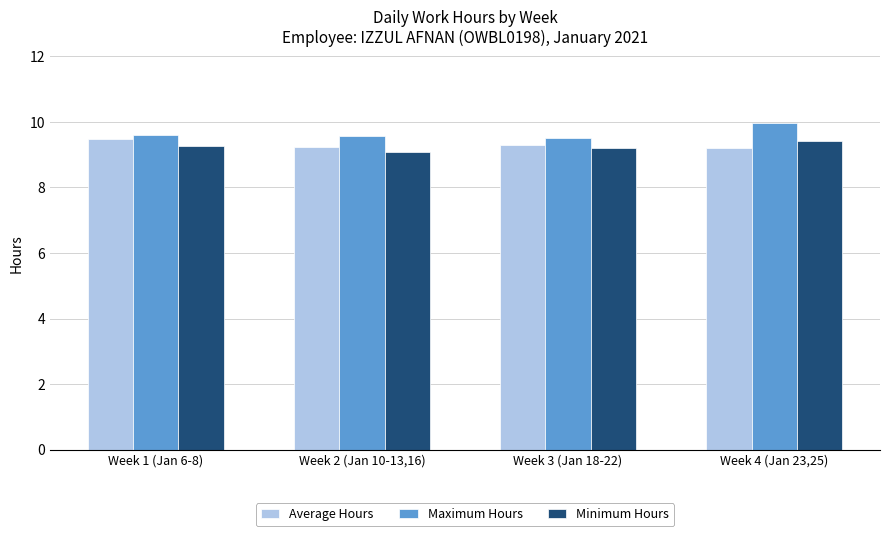

Reading left to right, extract all data points from this chart.

Average Hours: 9.5	9.2	9.3	9.2
Maximum Hours: 9.6	9.6	9.5	10.0
Minimum Hours: 9.3	9.1	9.2	9.4